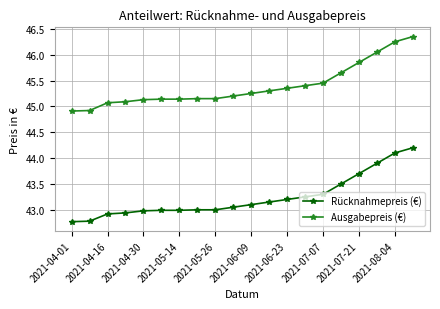

At how many categories does at least one series exceed 44?

20